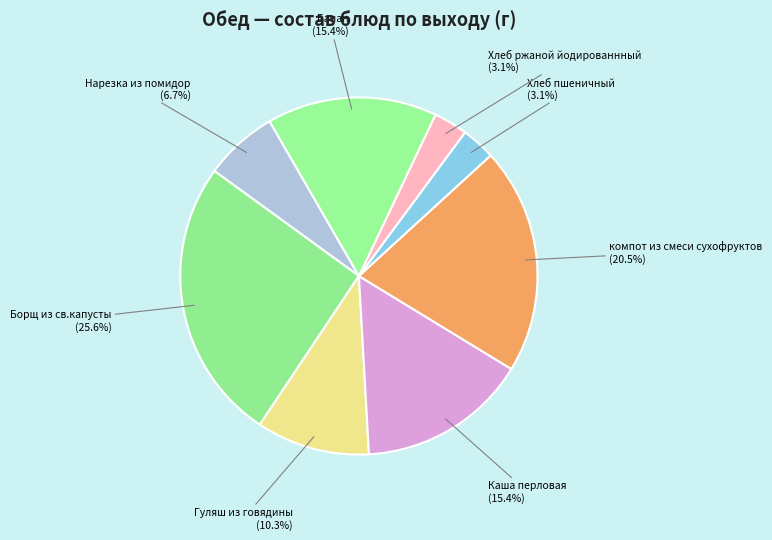

Count the number of slices in the pie.

8